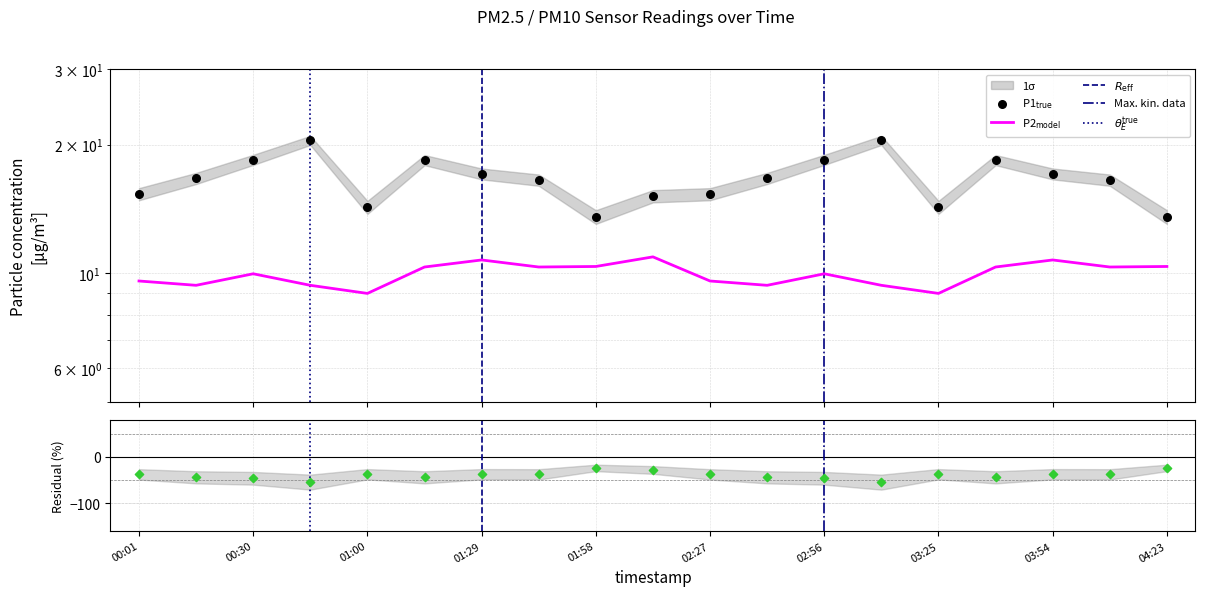

At how many categories does at least one series exceed 16?

12